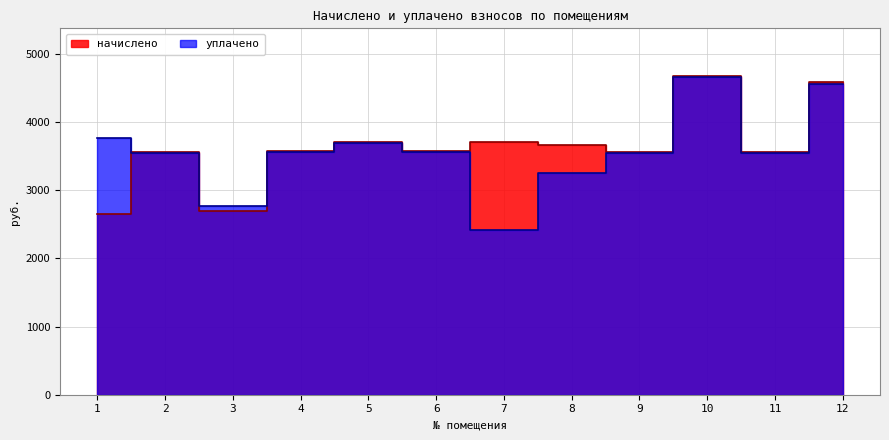

In уплачено, how many points are lower than both neighbors (excluding endpoints)?

3